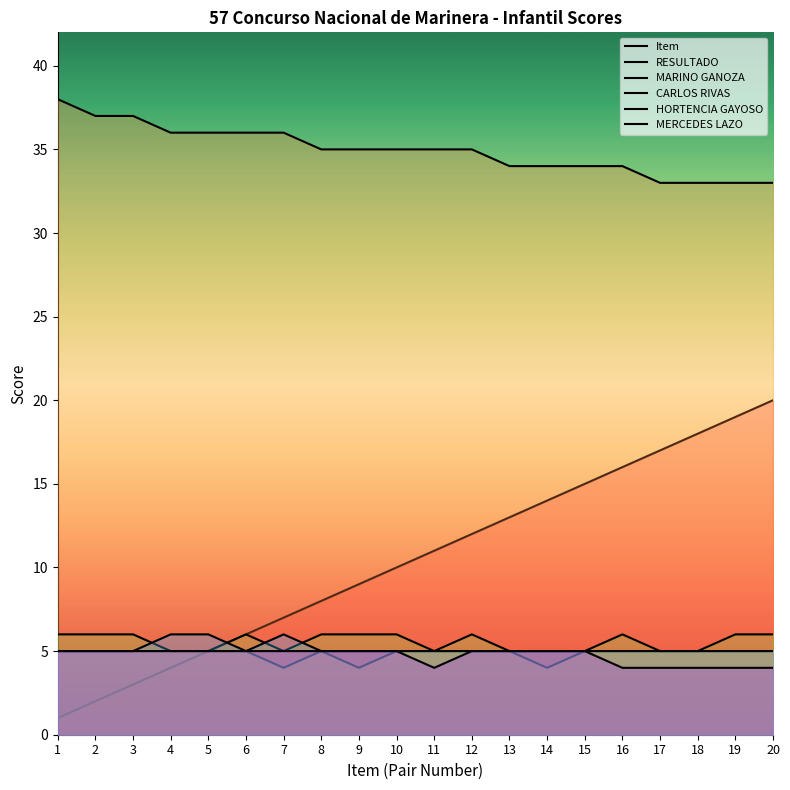

What value does the MERCEDES LAZO series have at 4?

5